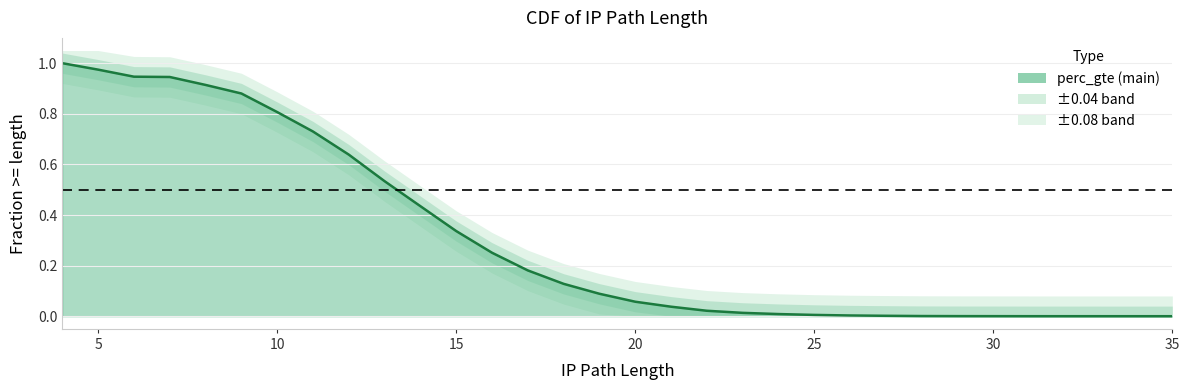

Count the number of values greater than 0.

29